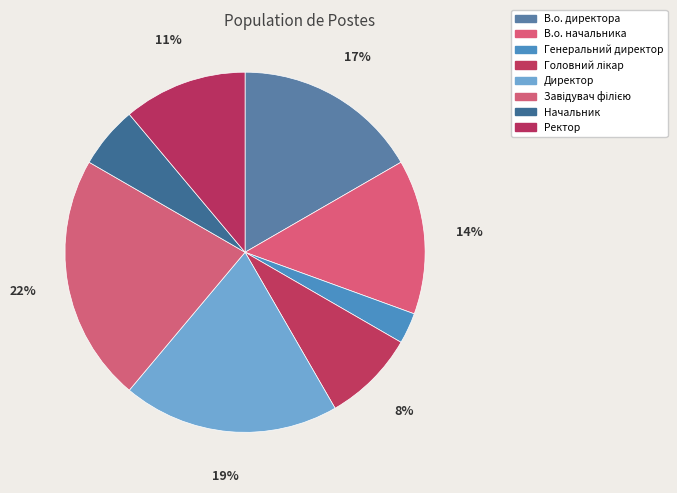

Which slice is the smallest?

Генеральний директор